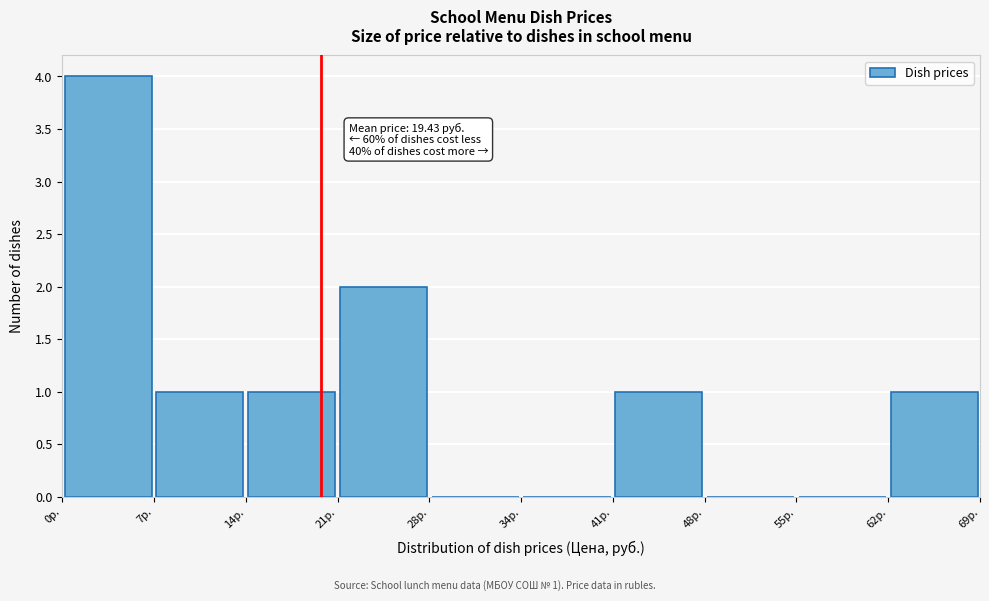

Which range on the x-axis has the tallest bar?

0 to 7